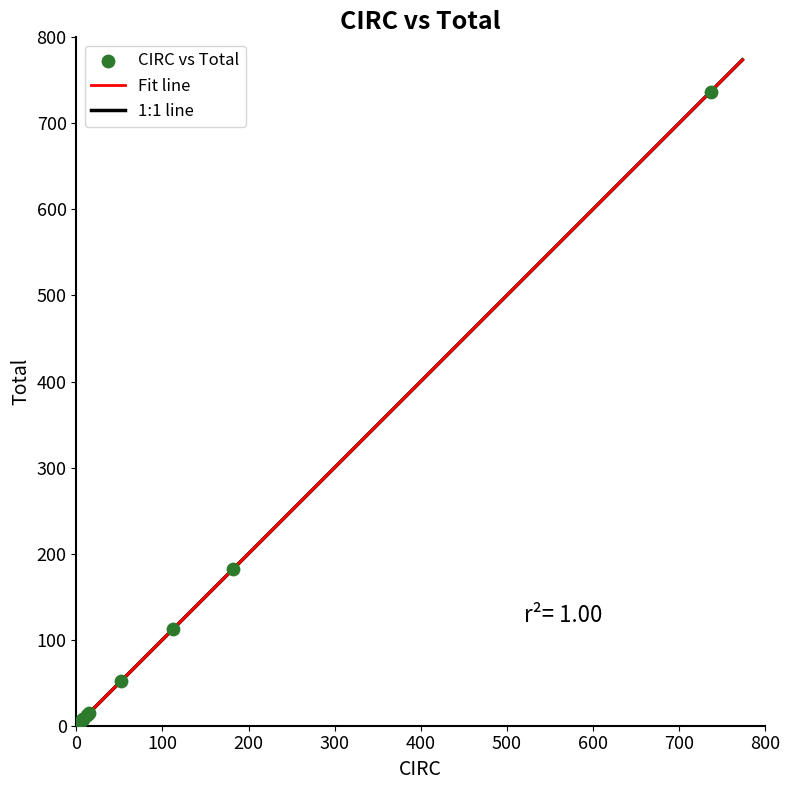

What Y value in the scatter plot is closest to 369?

182